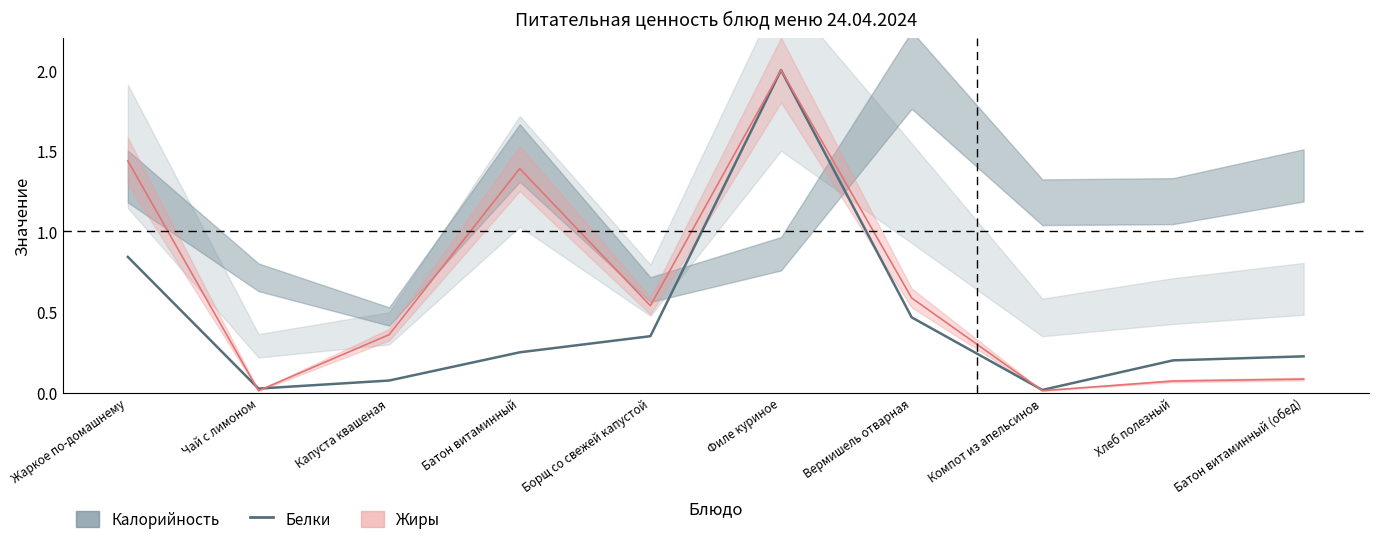

What is the value of the 3rd point from the left?

0.1